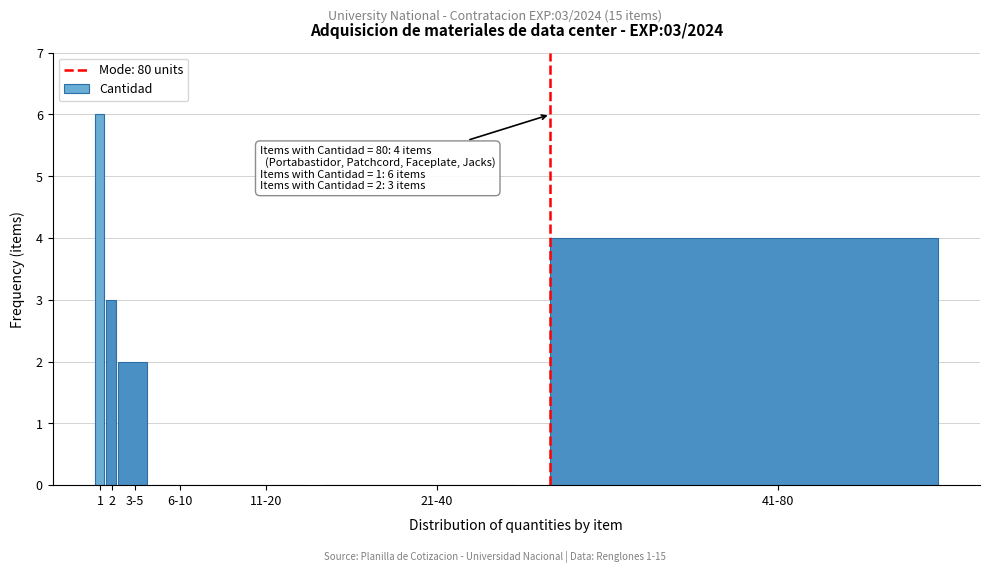

Reading left to right, extract all data points from this chart.

1=6	2=3	3-5=2	6-10=0	11-20=0	21-40=0	41-80=4